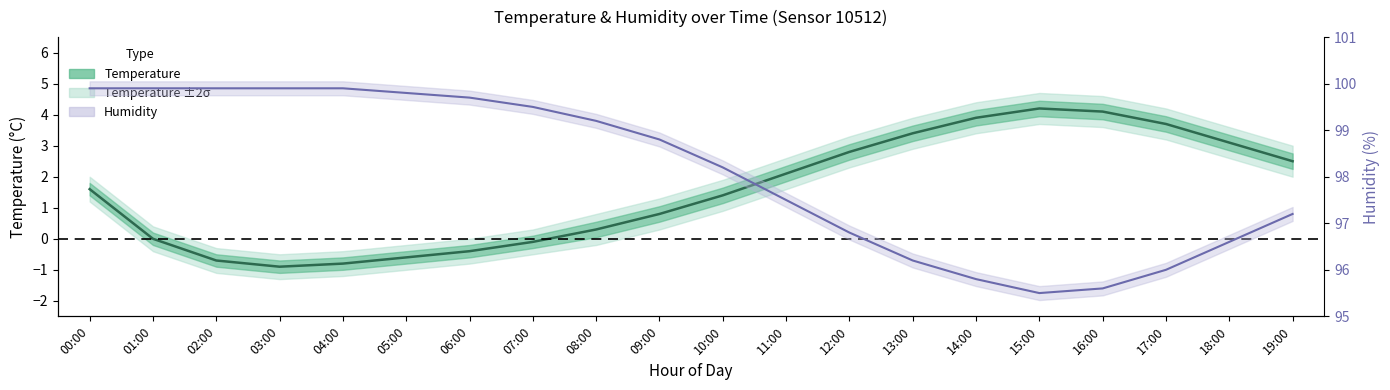

How many lines are shown in the chart?

2